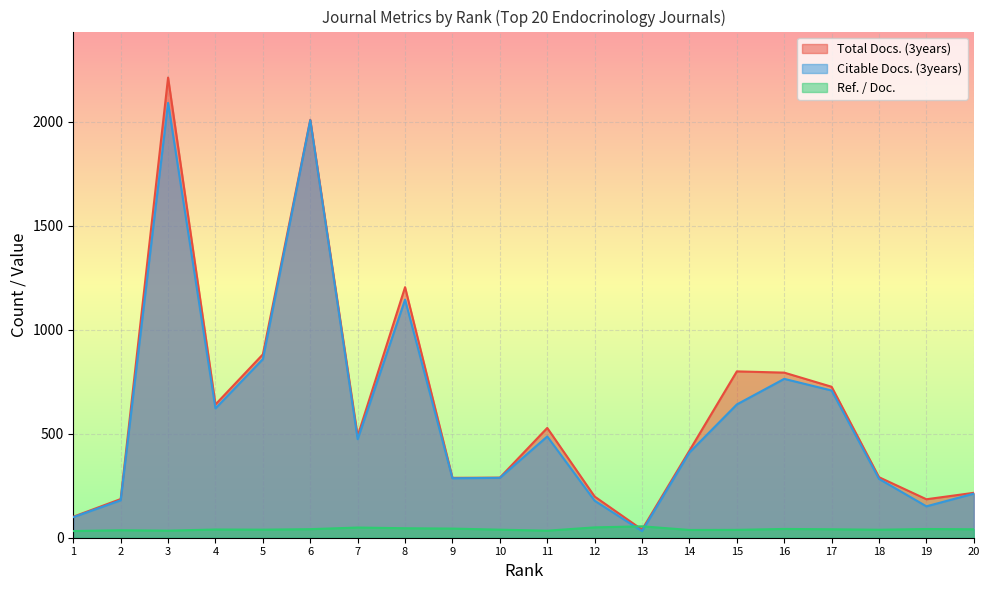

List the series in order of their peak value, highest first.

Total Docs. (3years), Citable Docs. (3years), Ref. / Doc.